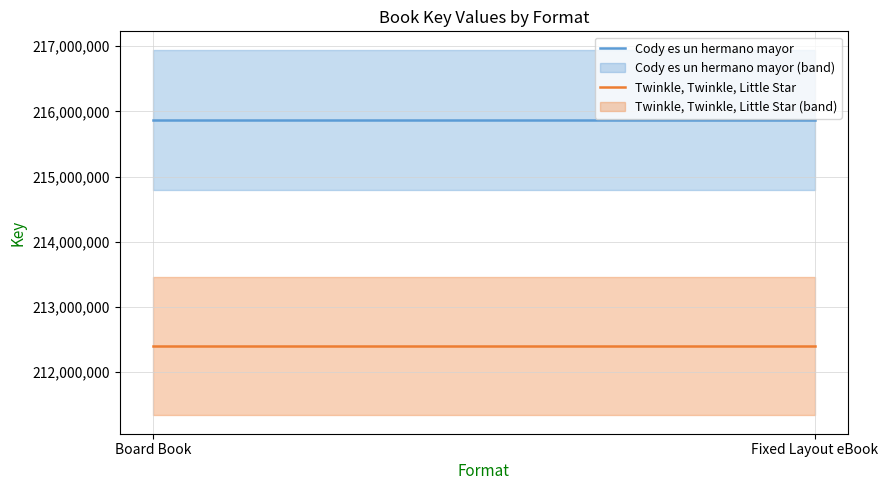

Count the number of data series in this chart.

2